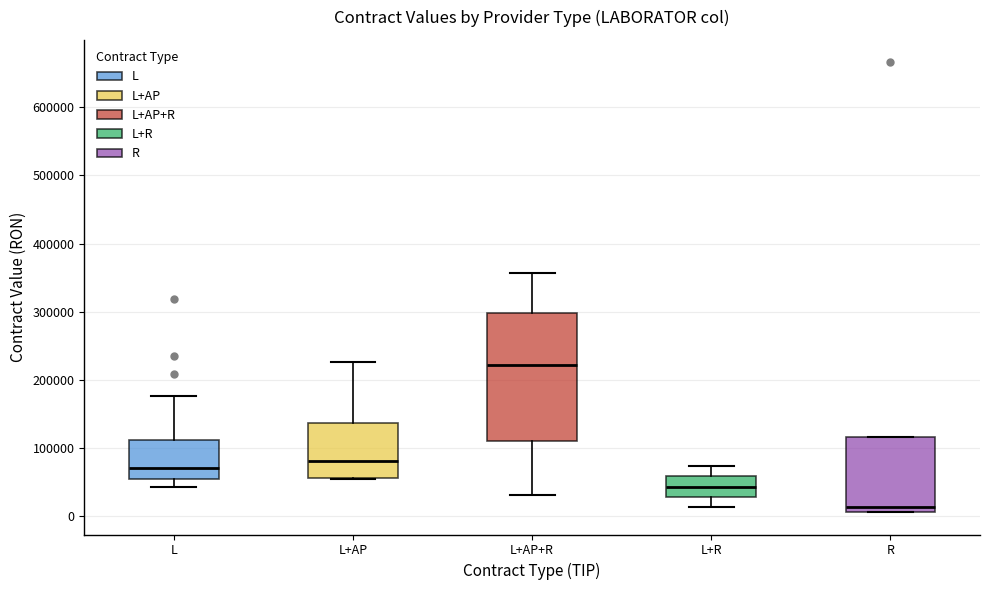

Comparing the boxes themselves (not the whiskers), which one is the tallest?

L+AP+R